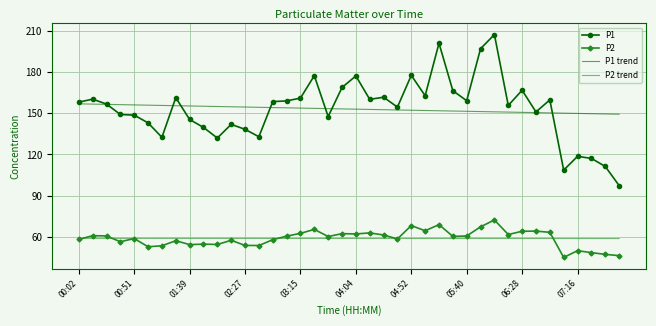

What is the minimum value for P2 trend?

58.7